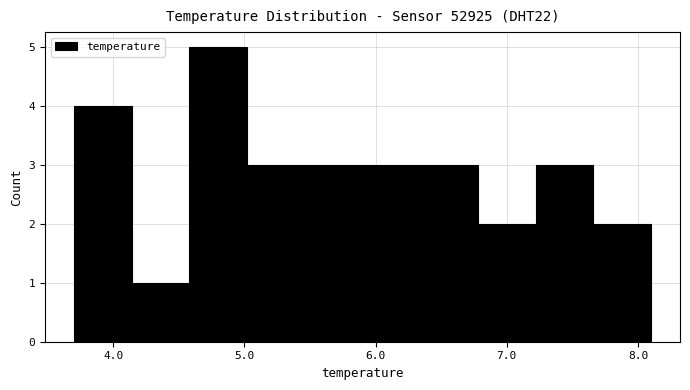

How tall is the bar that spans 6.78 to 7.22 on the x-axis? Neither the bar edges nor the heights are printed on the chart, so give them approximately, as read against the axes.

2